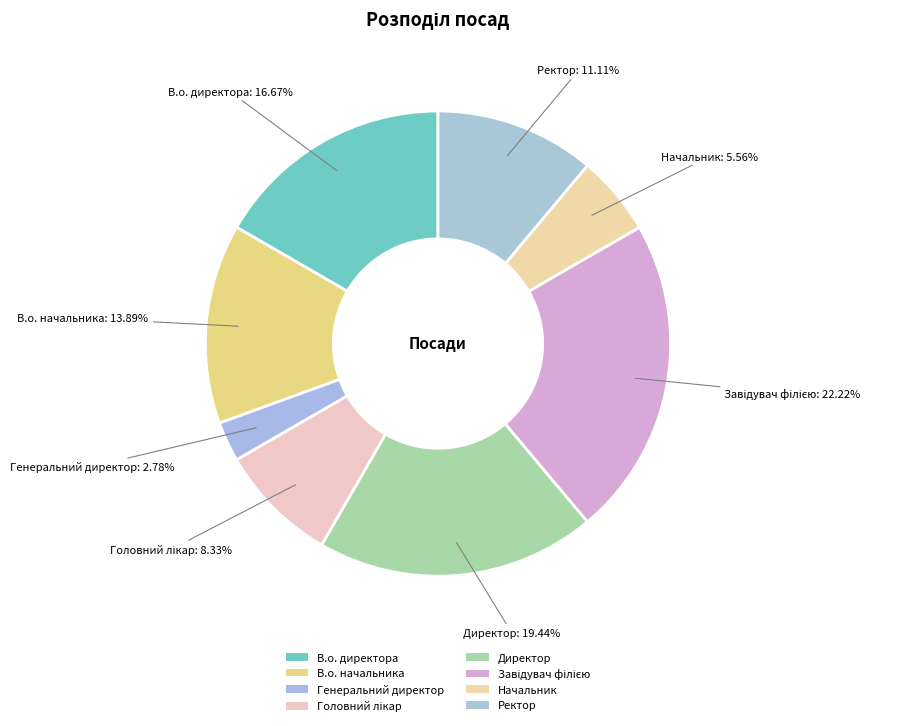

How many slices are in this pie chart?

8